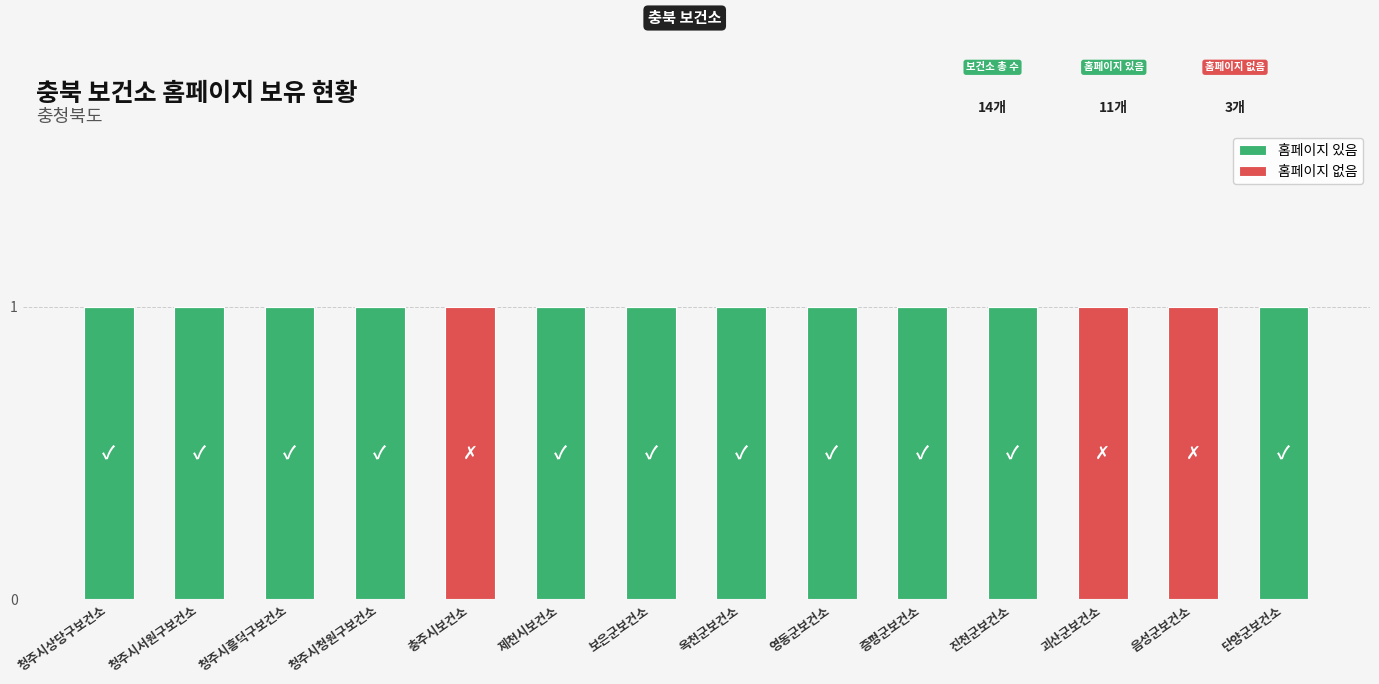

The 홈페이지 있음 series shows 1 at 청주시흥덕구보건소. True or false?

True